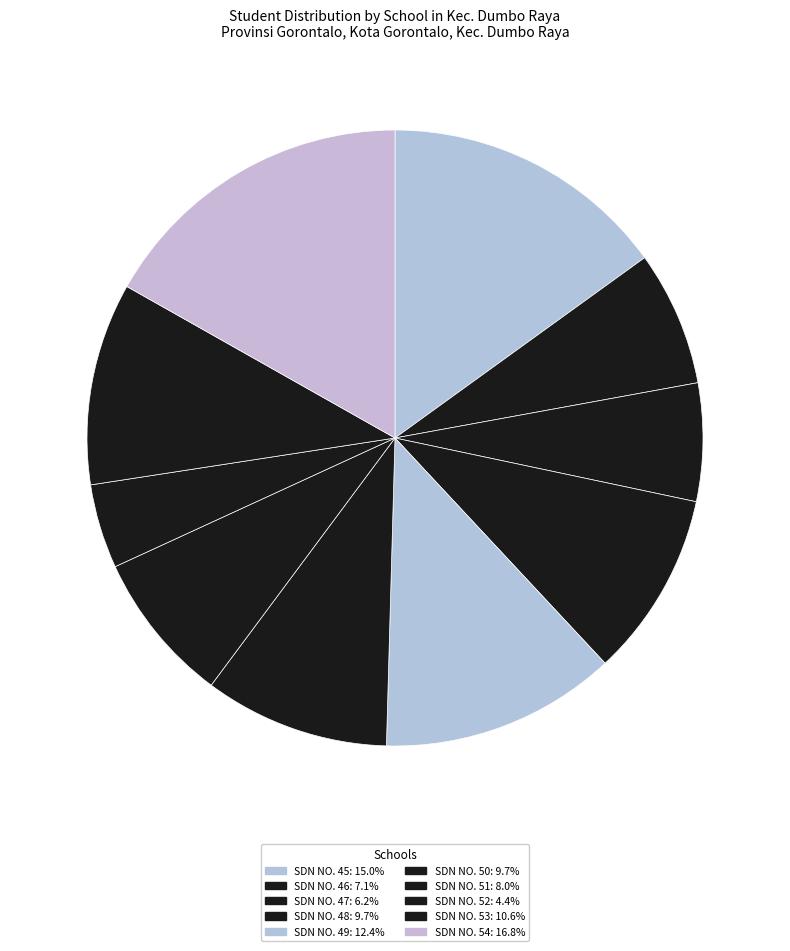

Count the number of slices in the pie.

10